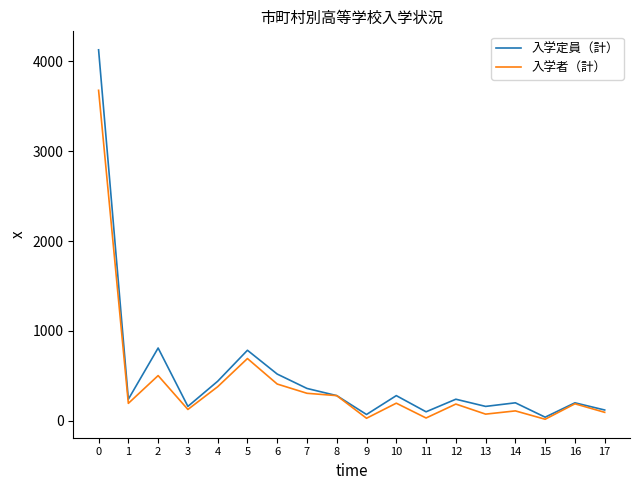

At which category does 入学者（計） reach its first local peak?

2